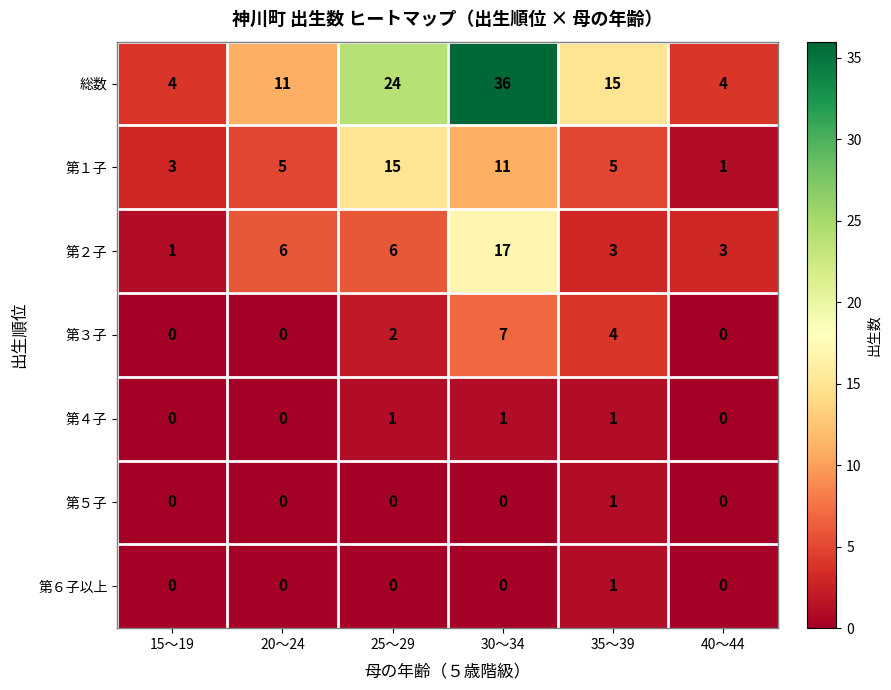

How many 第４子 values are between 0 and 1?

6